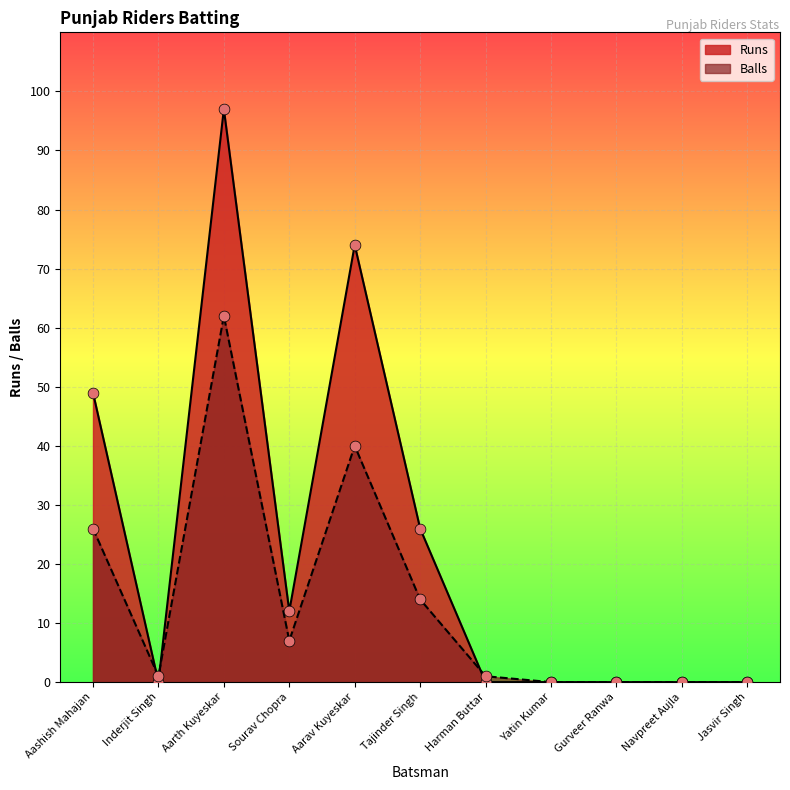

Which series has the largest Y range (max minus min)?

Runs